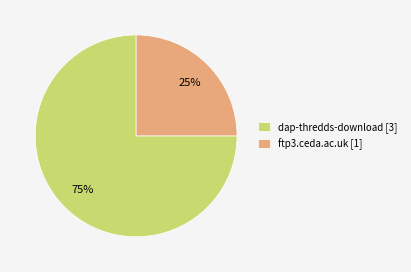

Rank the categories by value from highest to lowest.

dap-thredds-download, ftp3.ceda.ac.uk